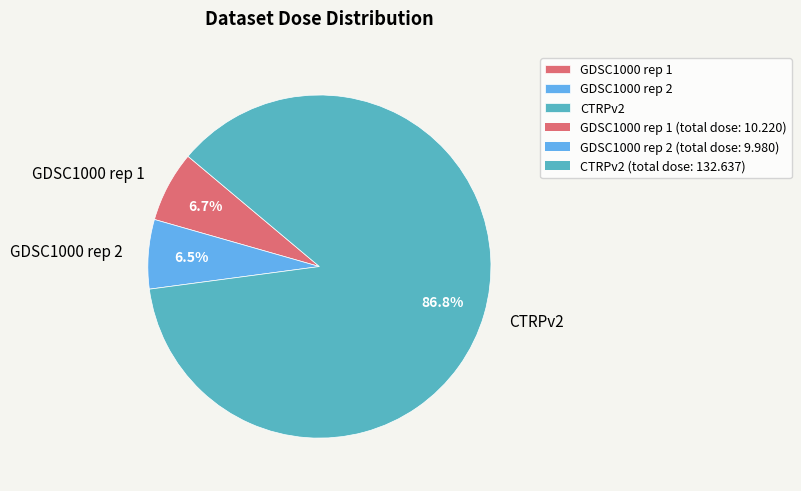

Is it true that GDSC1000 rep 2 is 60% of the pie?

False